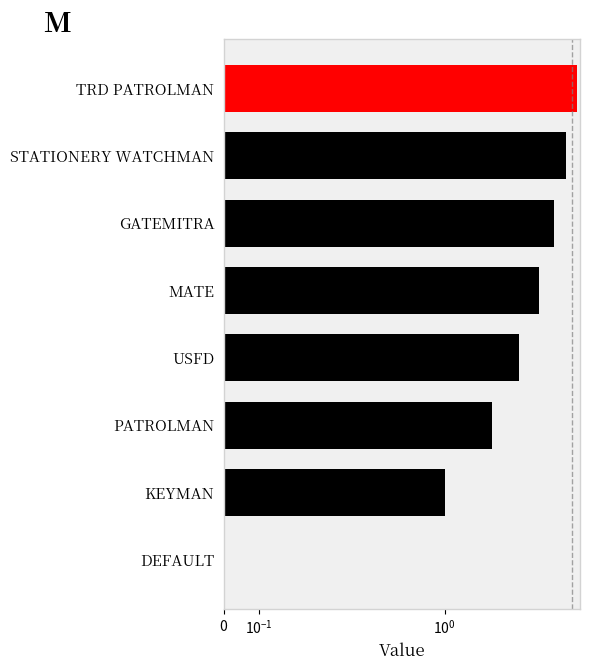

True or false: the data shows 1 at MATE.

False